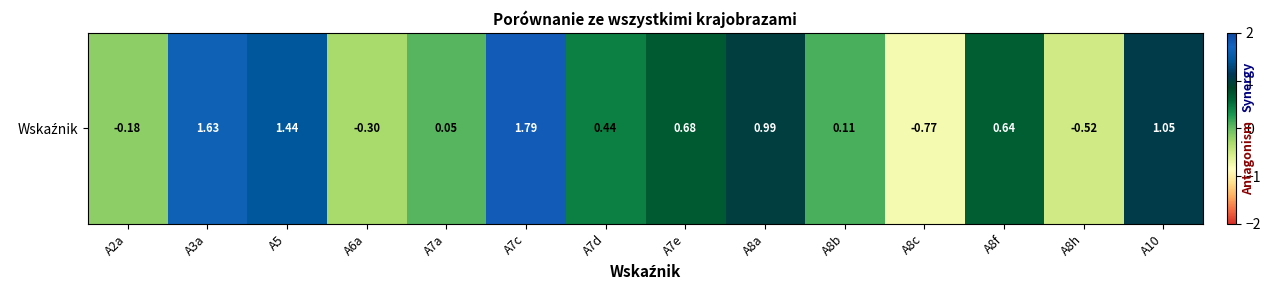

What is the average value?

0.5